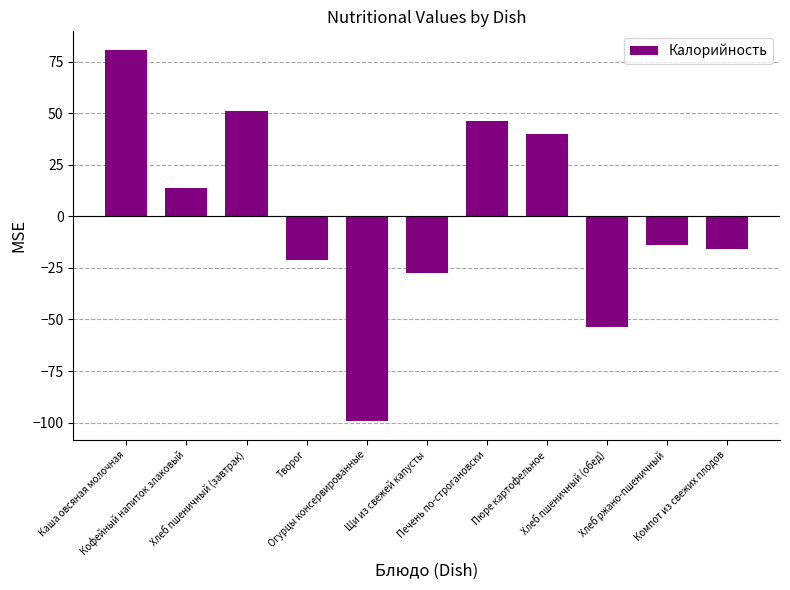

What position from the left is Хлеб пшеничный (завтрак)?

3